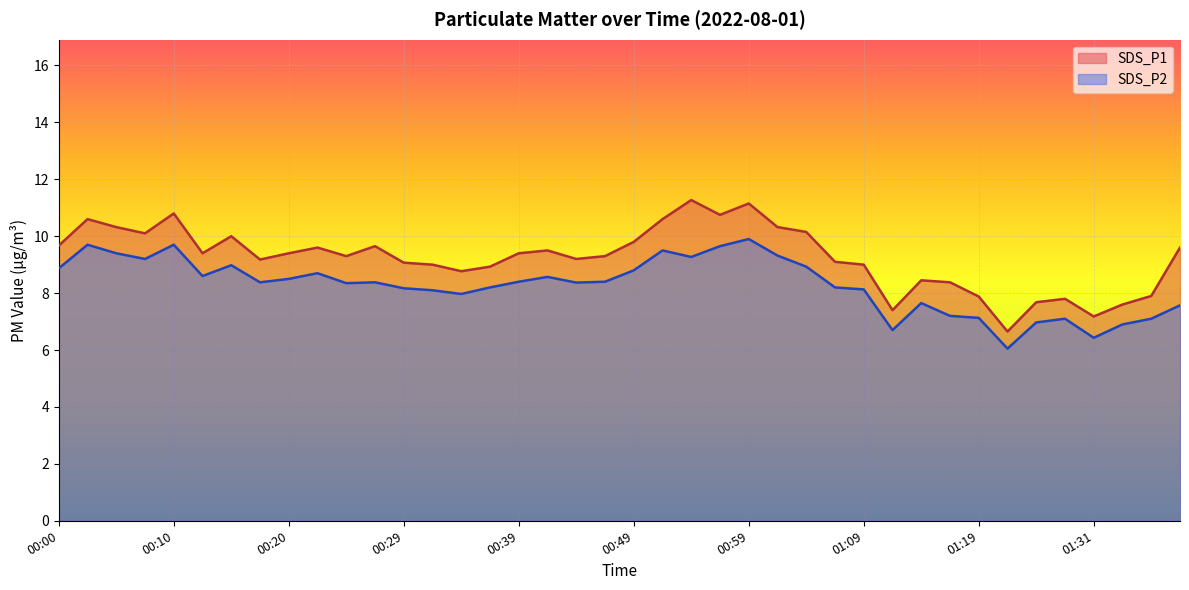

At which category is the sum across all series the highest?

00:59